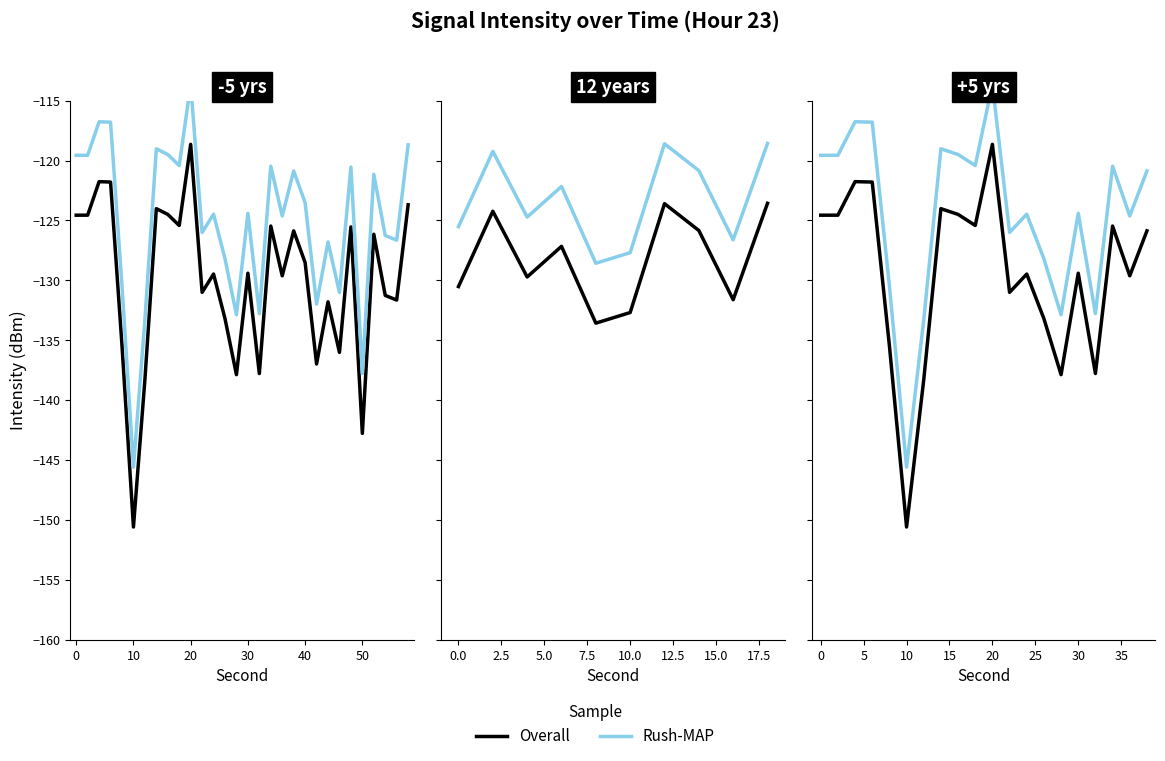

True or false: Overall has more than 1 interior local peaks.

True